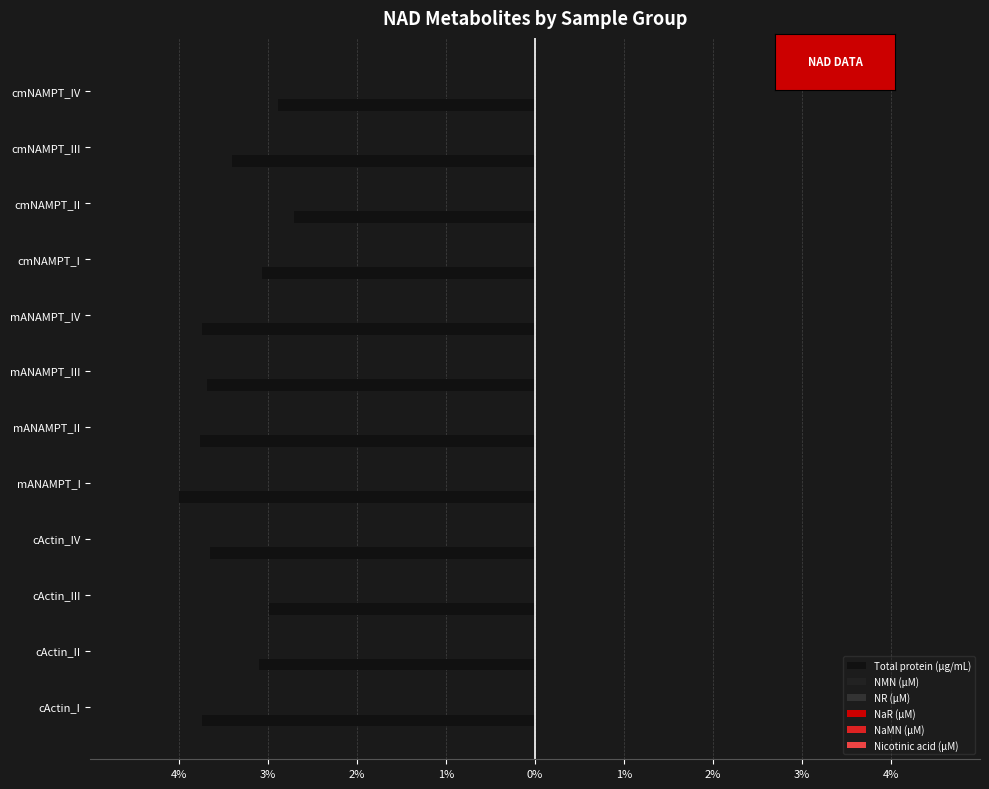

Count the number of data series in this chart.

6